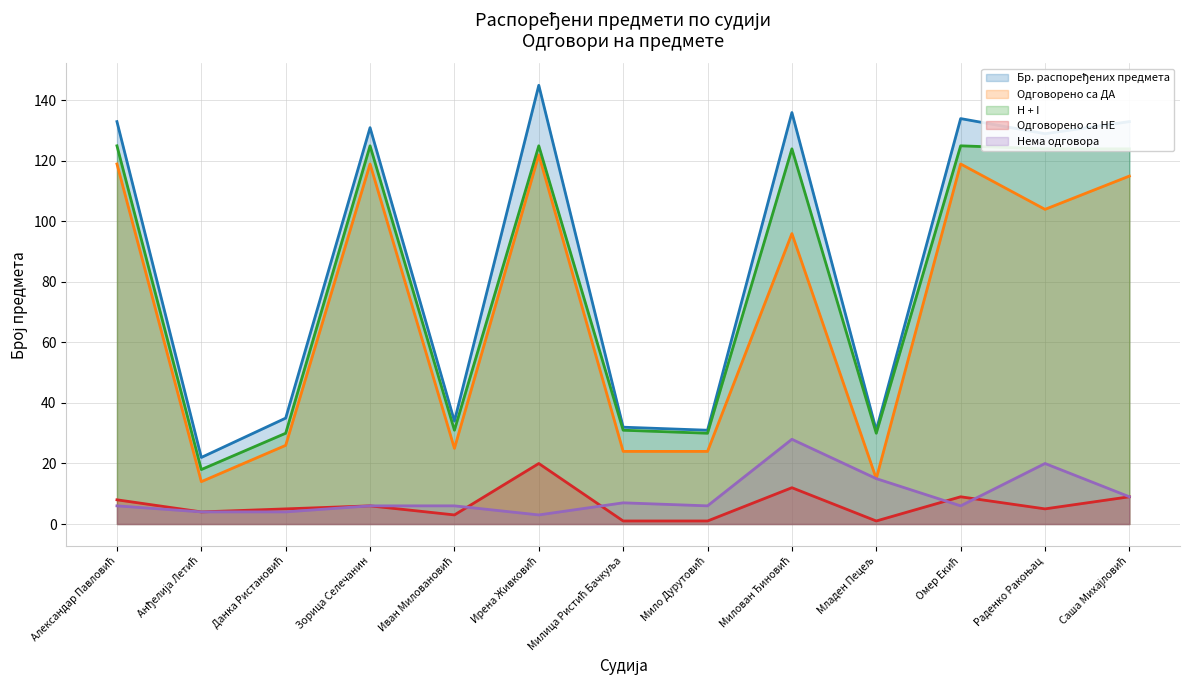

What are all the series names shown in the legend?

Бр. распоређених предмета, Одговорено са ДА, H + I, Одговорено са НЕ, Нема одговора